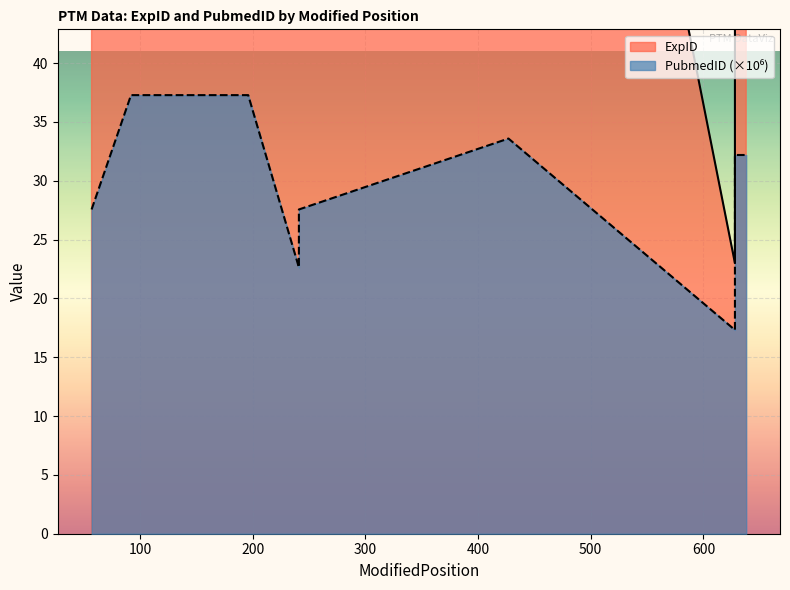

True or false: ExpID and PubmedID intersect in this chart.

False